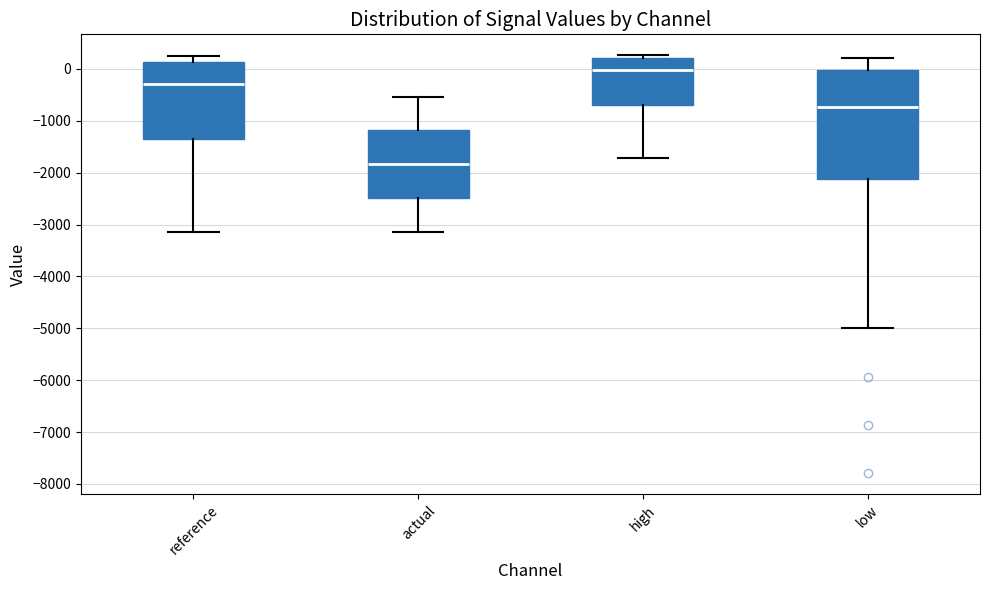

Comparing the boxes themselves (not the whiskers), which one is the tallest?

low